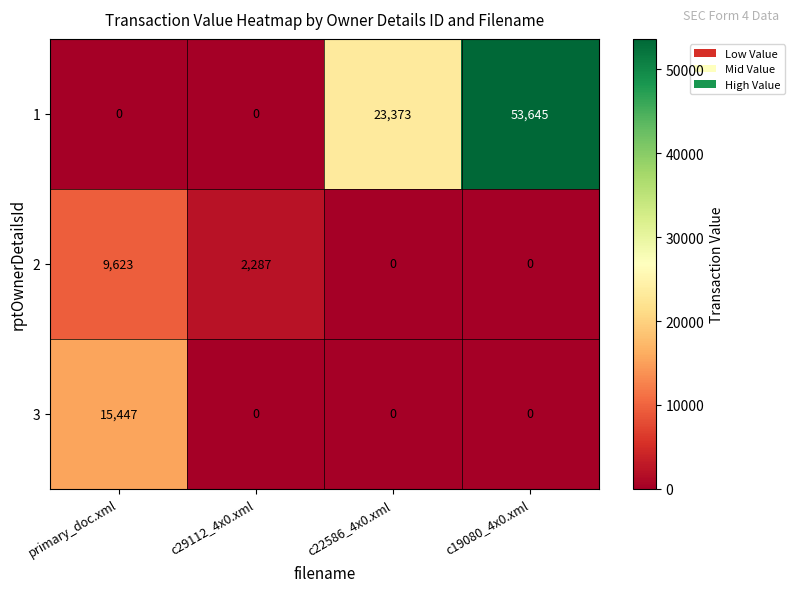

What is the total value across all series at primary_doc.xml?

25070